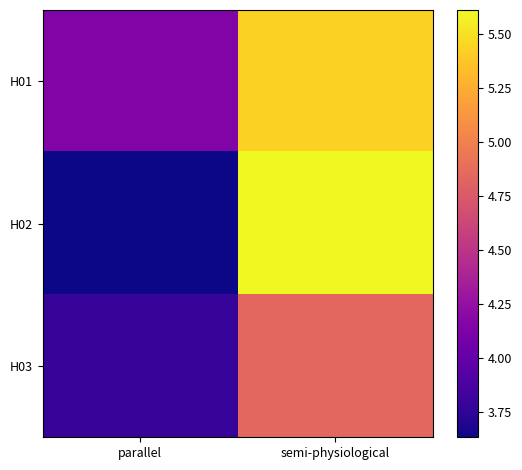

What is the smallest value displayed?

3.6